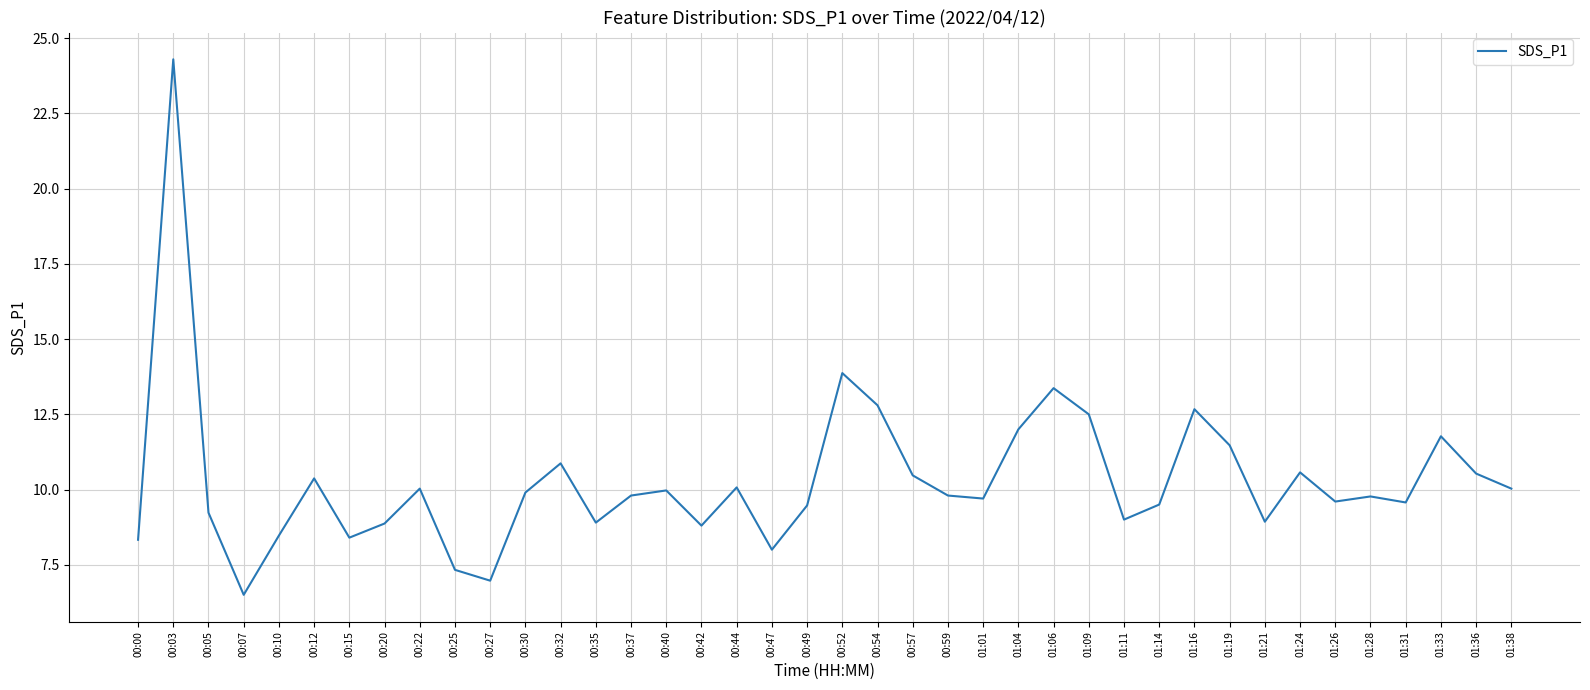

How many interior local peaks (higher than both neighbors) does the data have?

12